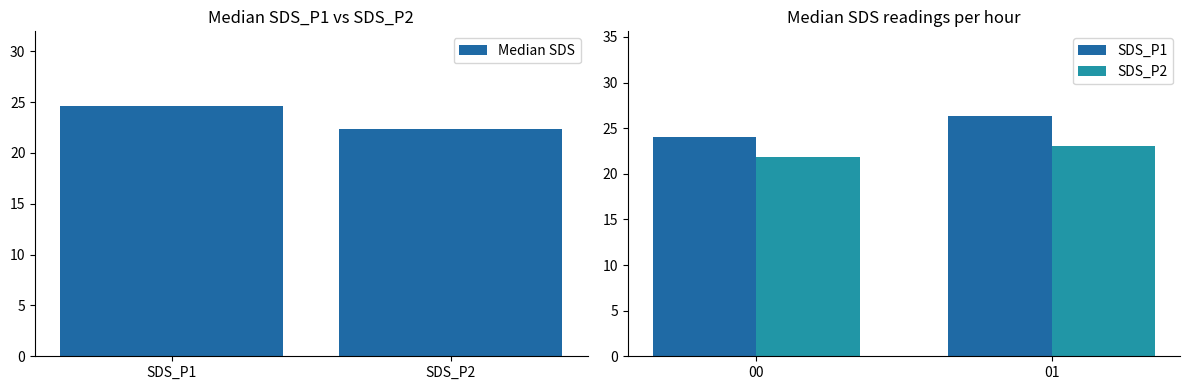

What is the value of the Median SDS bar at the 1st from the left?

24.6